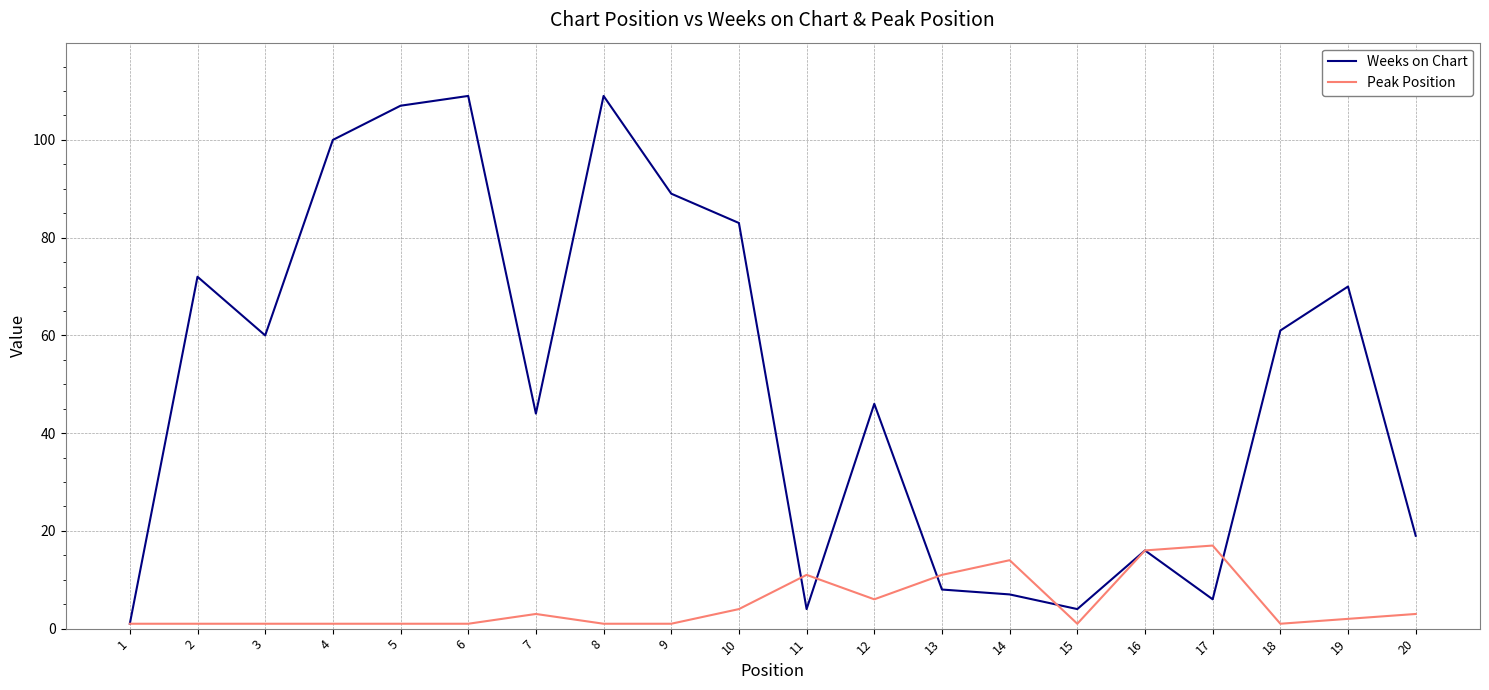

At 17, list the series in order from largest to smallest.

Peak Position, Weeks on Chart